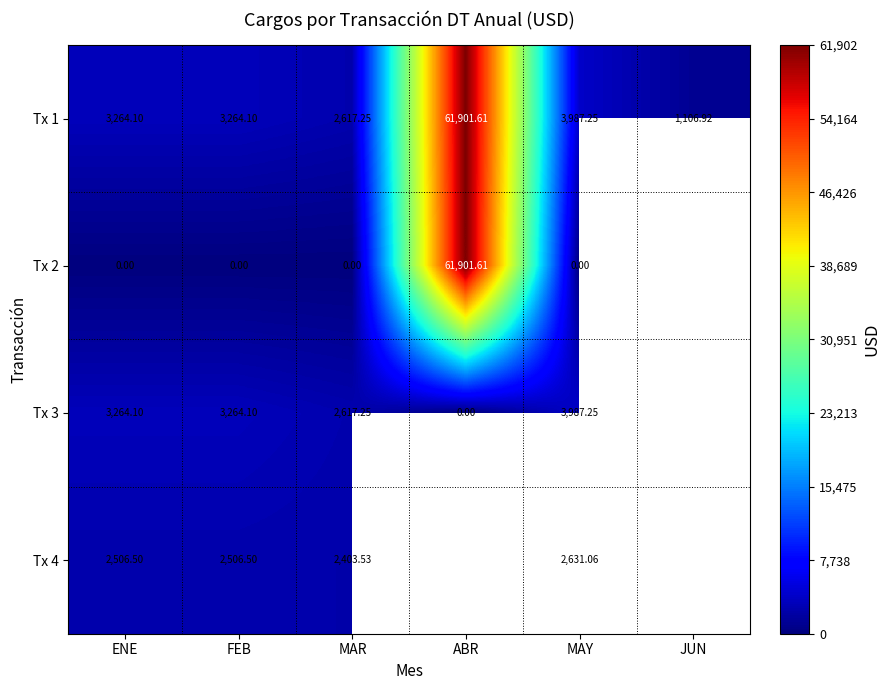

Which series has the largest total across all categories?

Tx 1